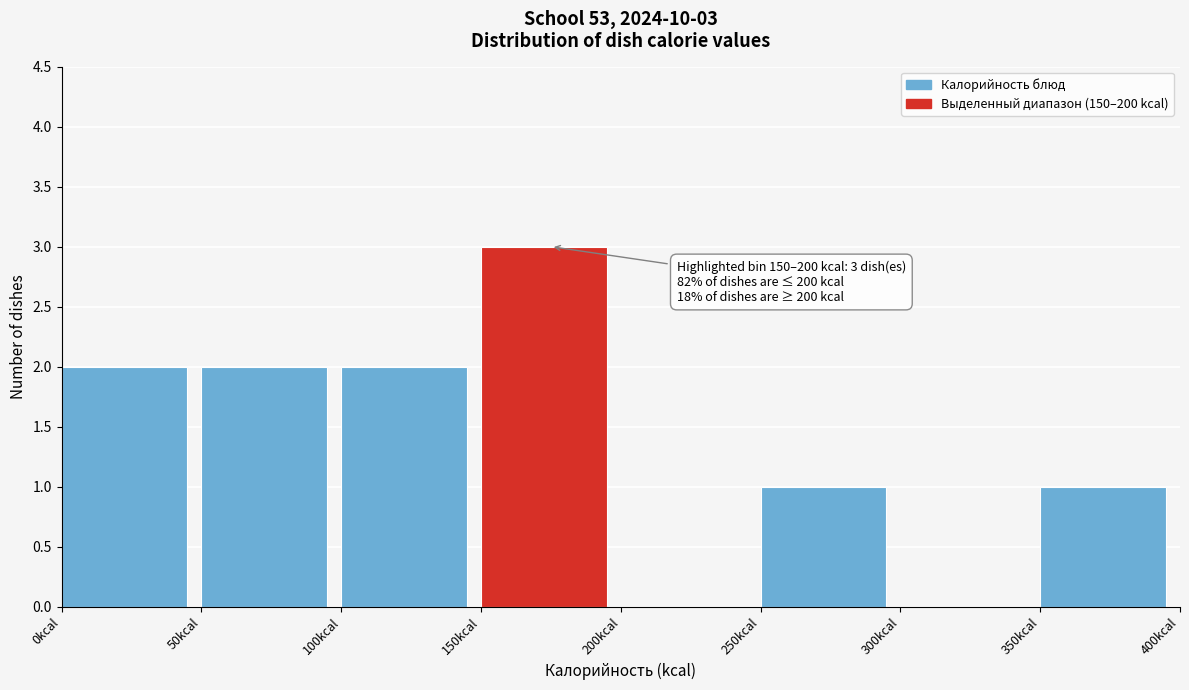

Over which range of the x-axis is the bar tallest?

150 to 200